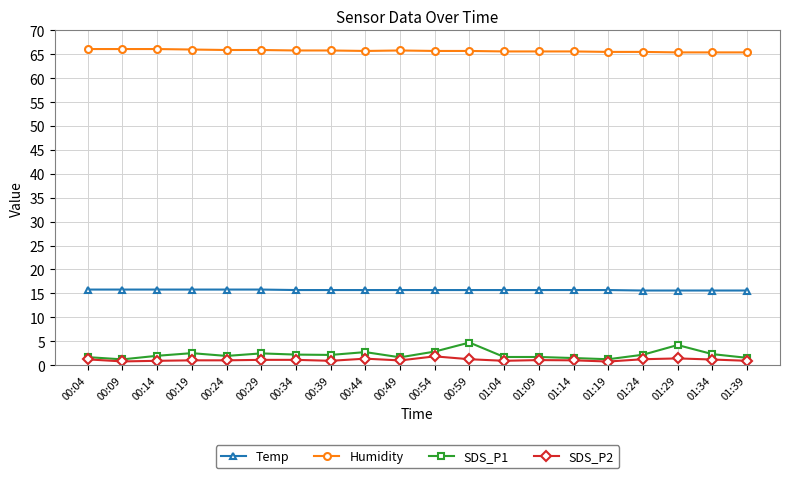

What is the minimum value for Temp?

15.6